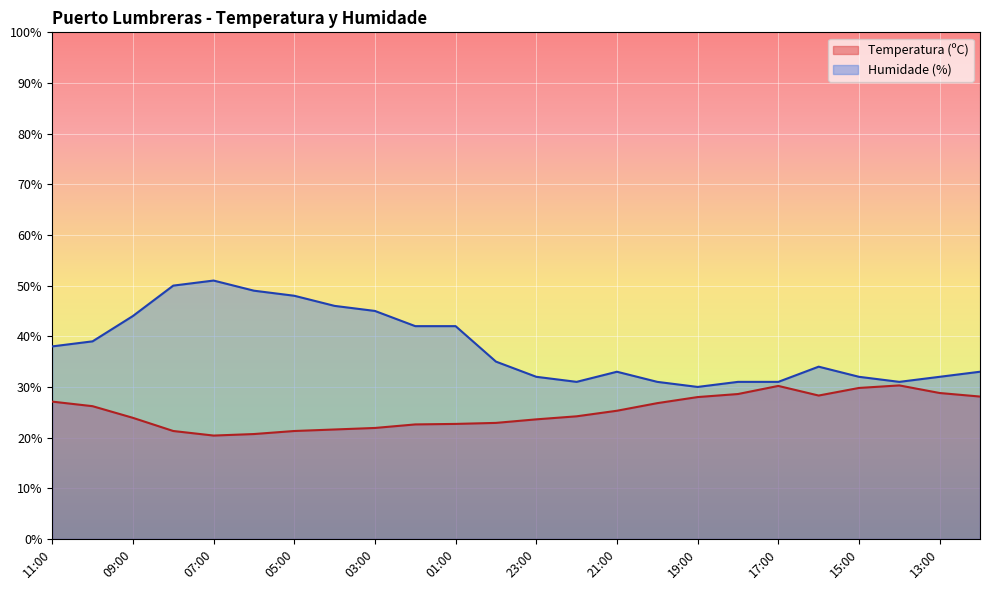

The value of Temperatura (ºC) at 00:00 is 40.6. True or false?

False